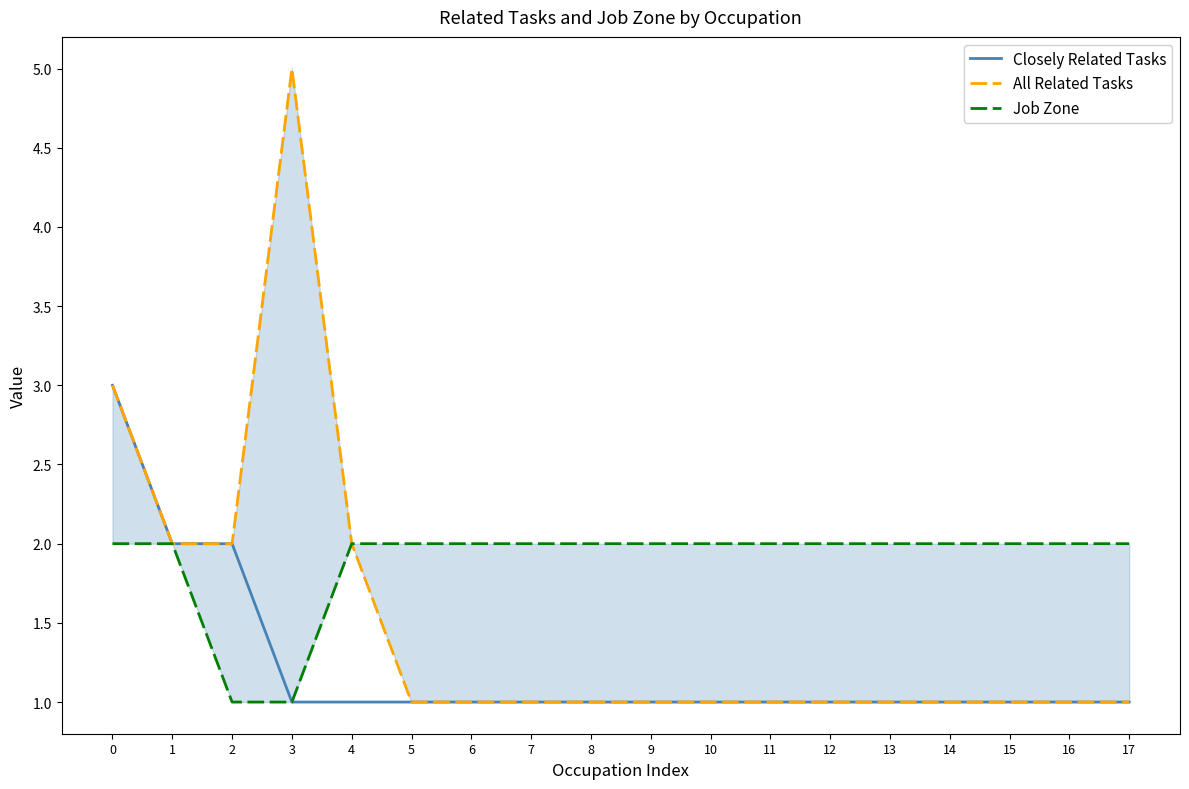

Is the value of Job Zone at 2 greater than the value of All Related Tasks at 6?

No